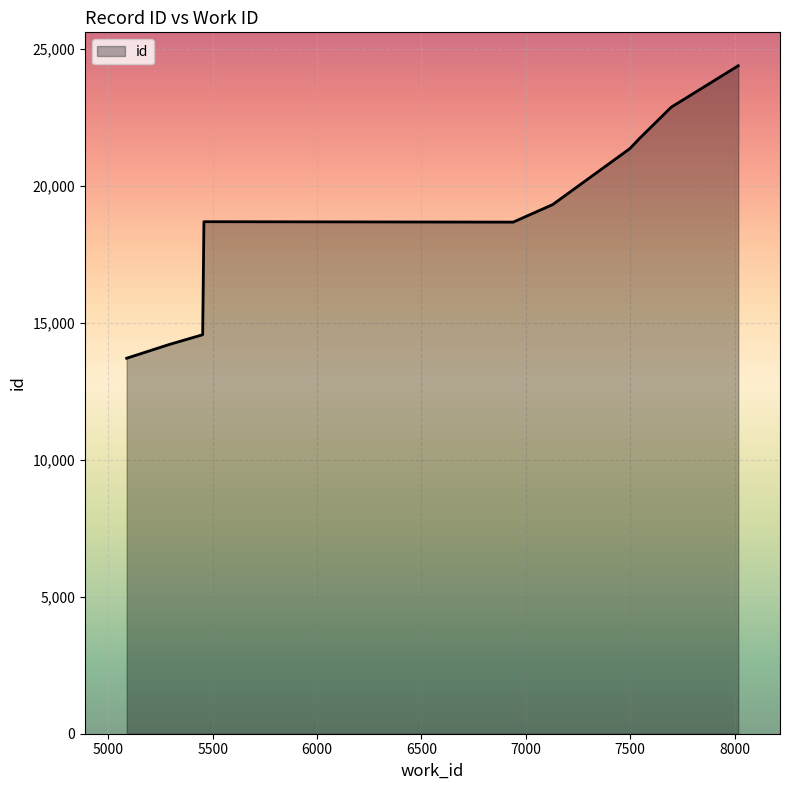

How many lines are shown in the chart?

1